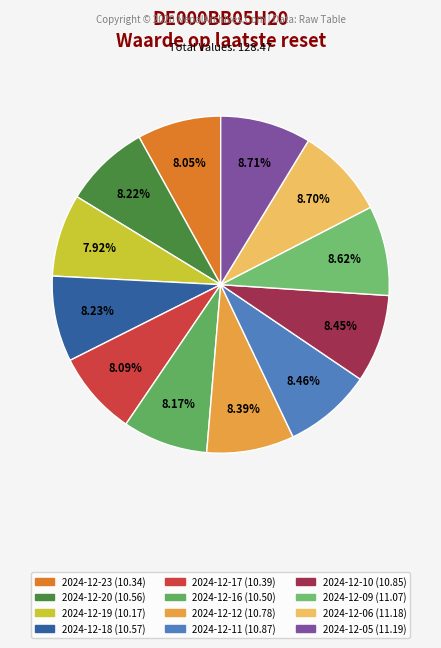

Is there any slice that represents more than half of the pie?

No